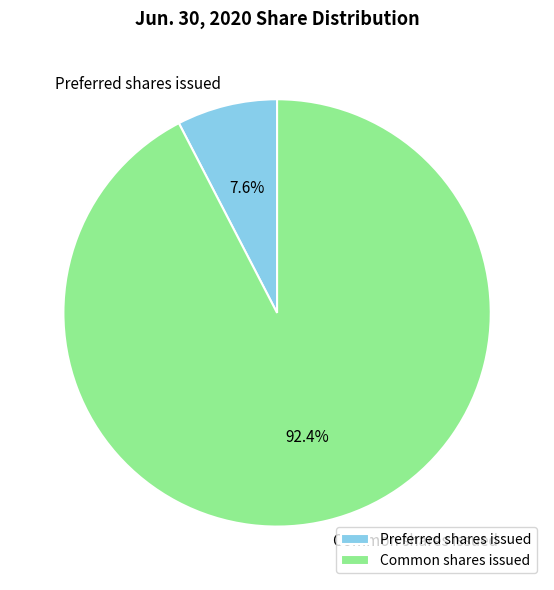

Rank the categories by value from lowest to highest.

Preferred shares issued, Common shares issued